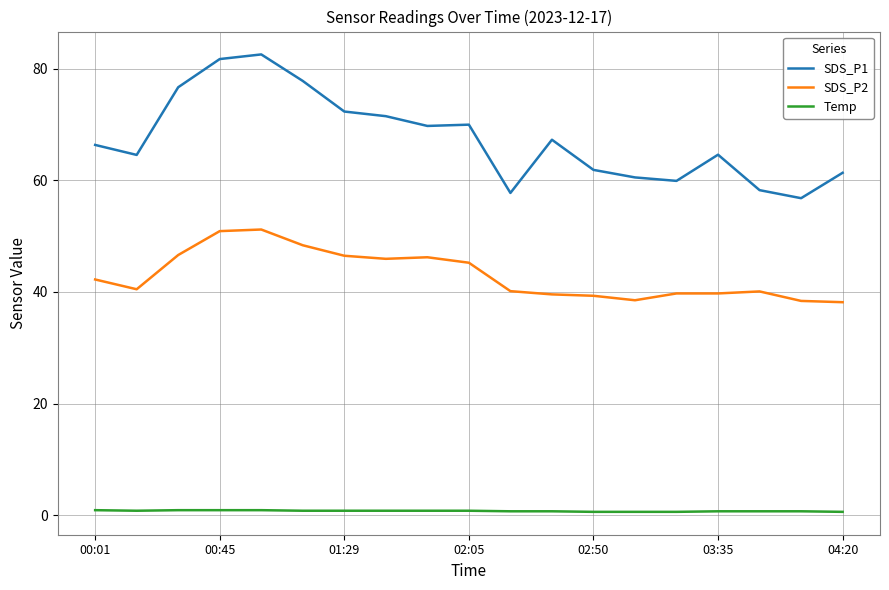

Which series has the largest range (max minus min)?

SDS_P1